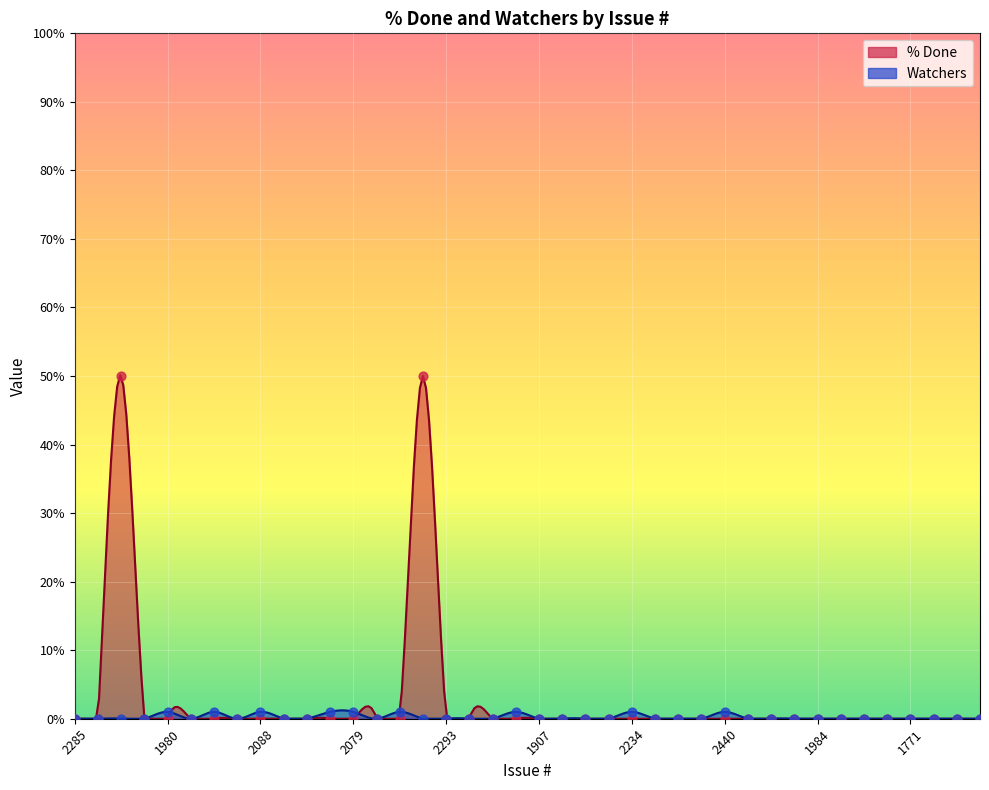

Which series reaches the maximum Y coordinate?

% Done